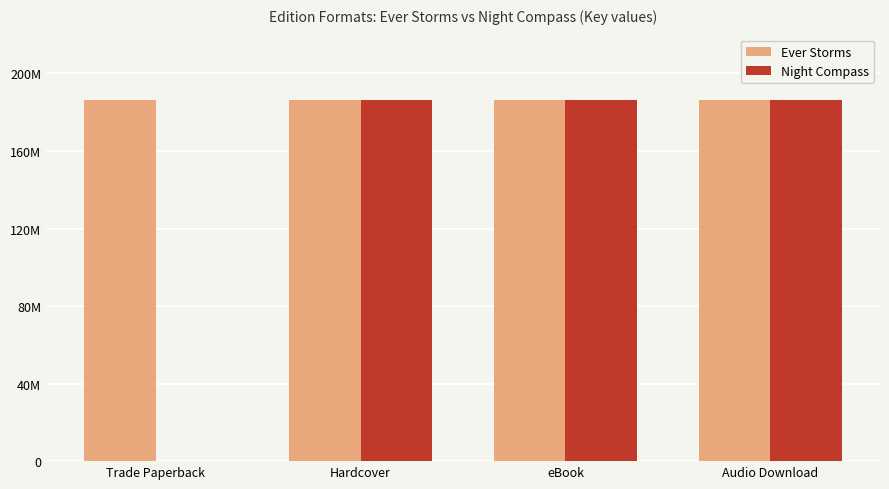

List the labels in order of Night Compass value, largest first.

Hardcover, eBook, Audio Download, Trade Paperback